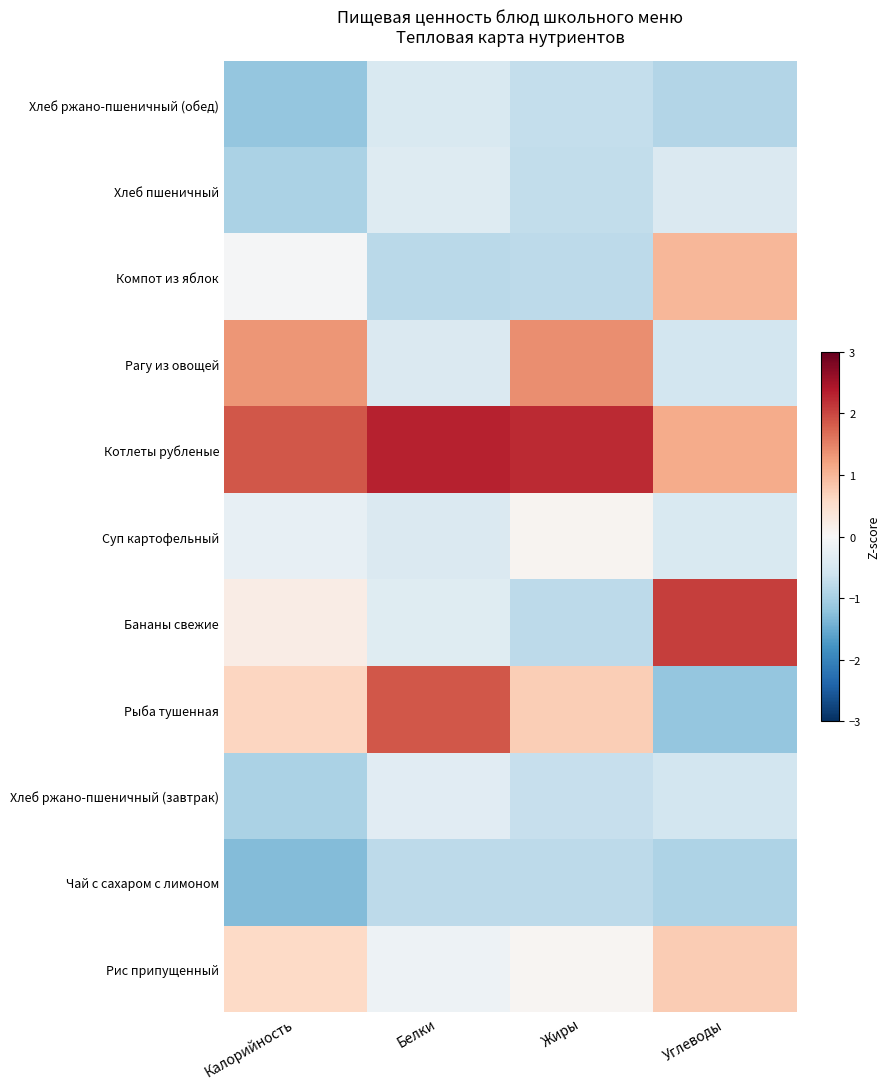

What is the greatest value displayed?

2.3